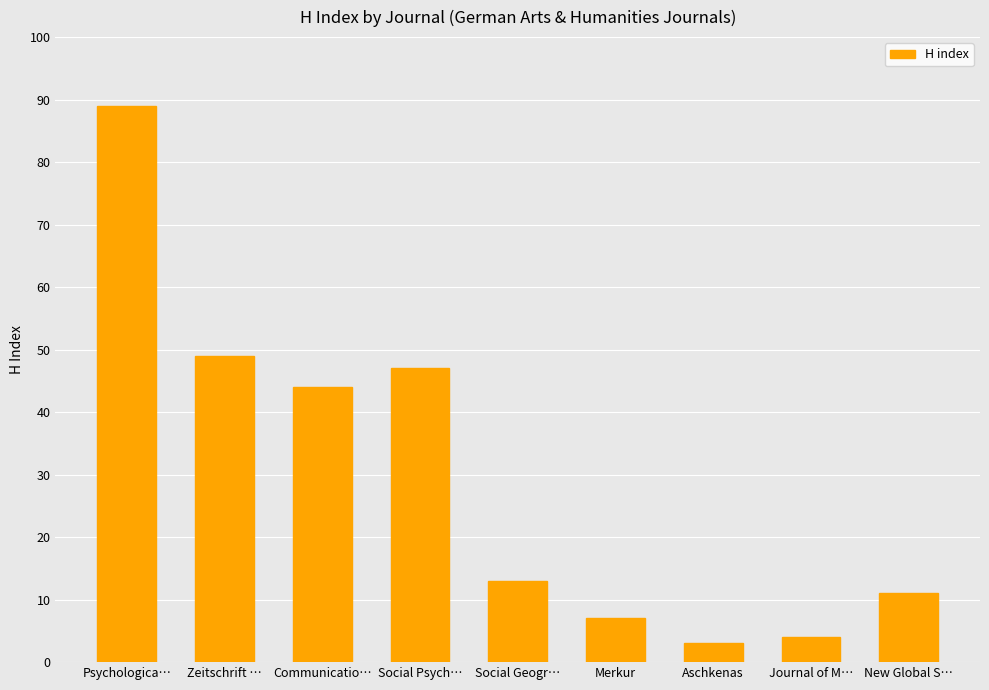

What is the minimum value shown in the chart?

3